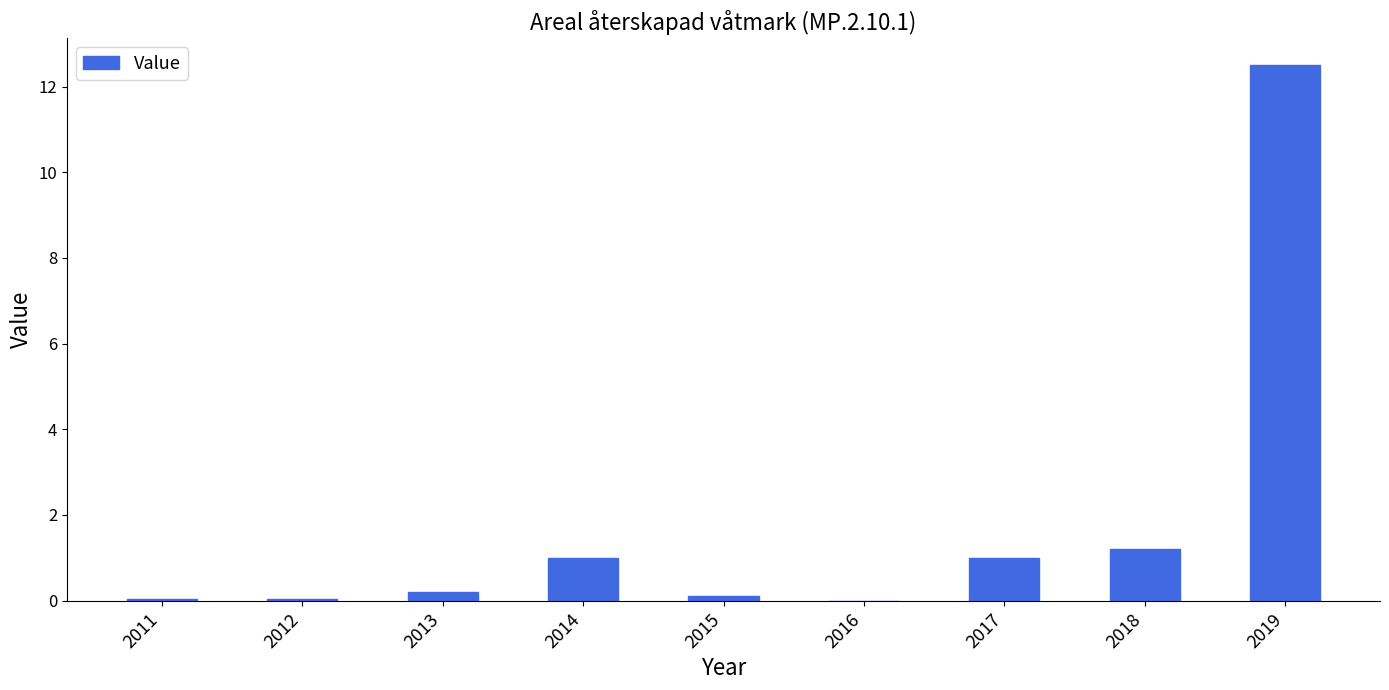

Count the number of categories in the chart.

9